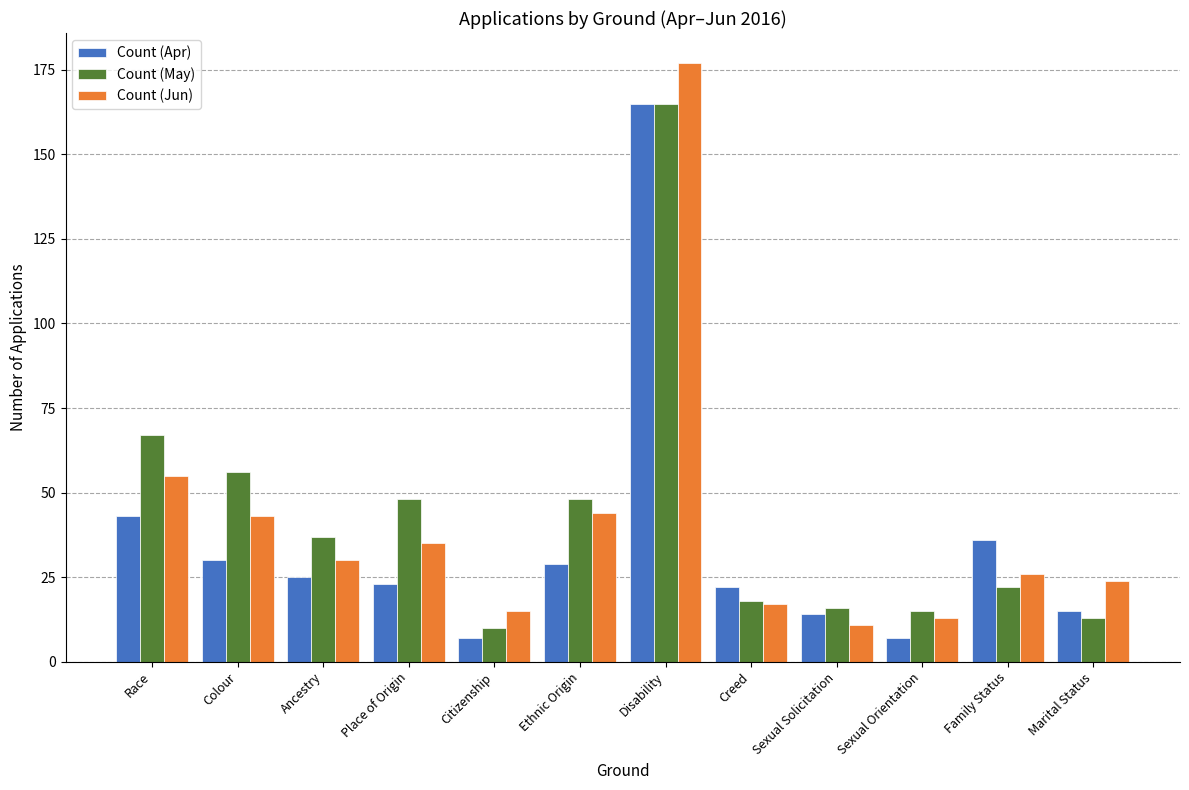

At Race, list the series in order from smallest to largest.

Count (Apr), Count (Jun), Count (May)